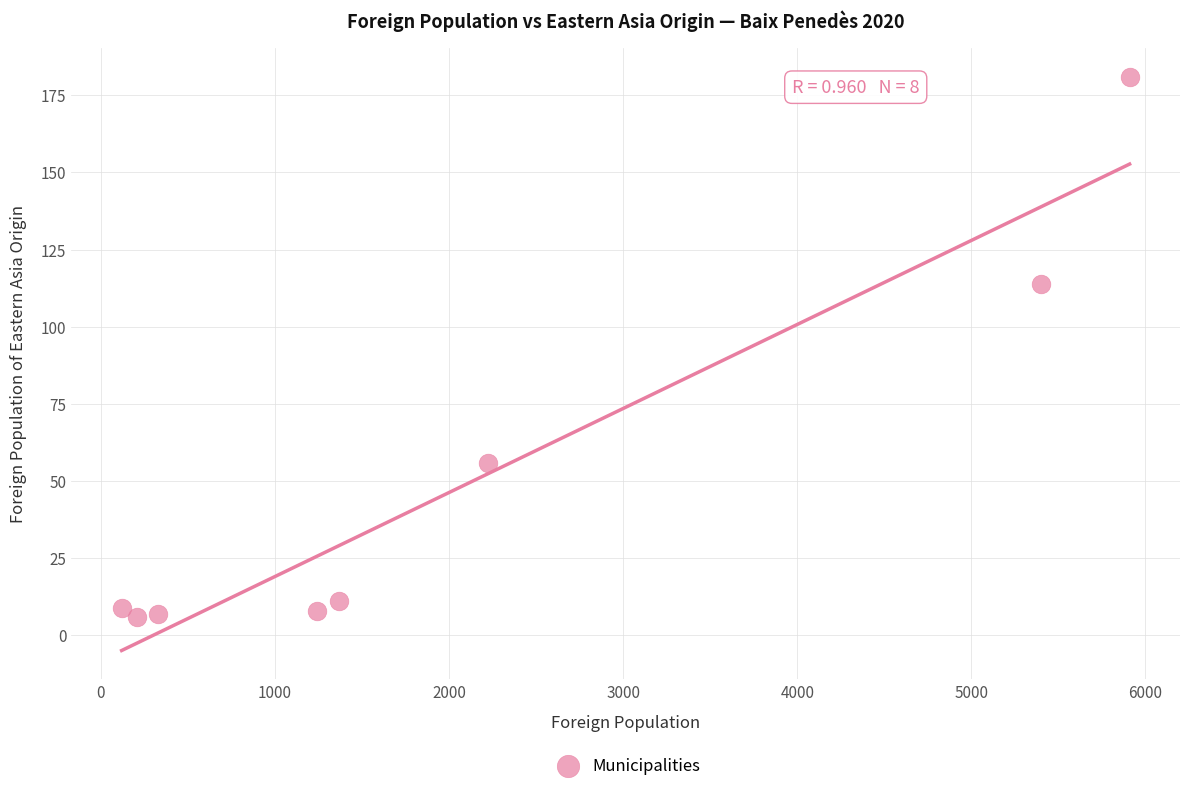

What is the average Y value?

49